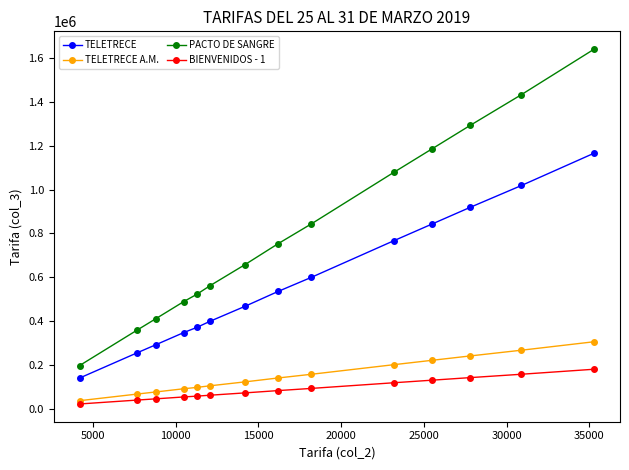

Which series has the widest spread of values?

PACTO DE SANGRE